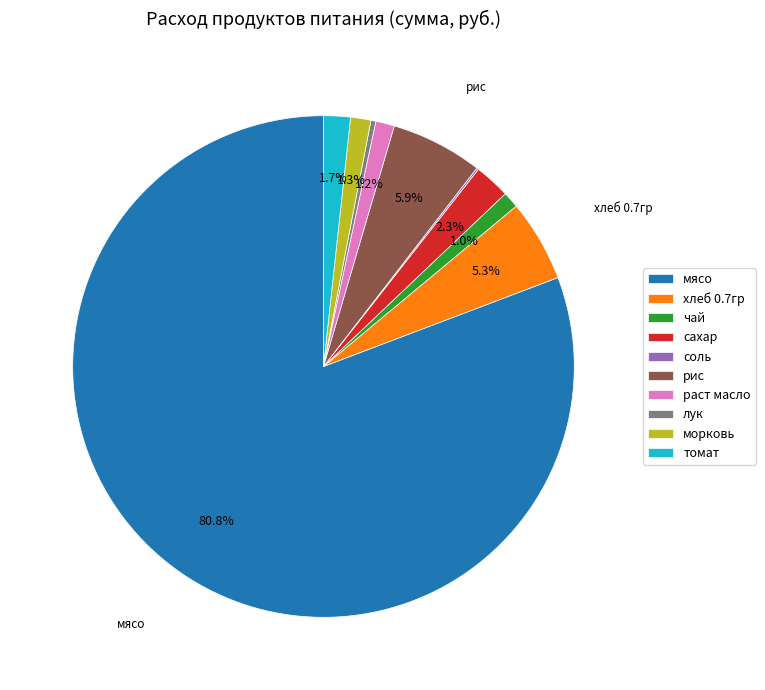

To the nearest percent, what percentage of the pie is рис?

6%